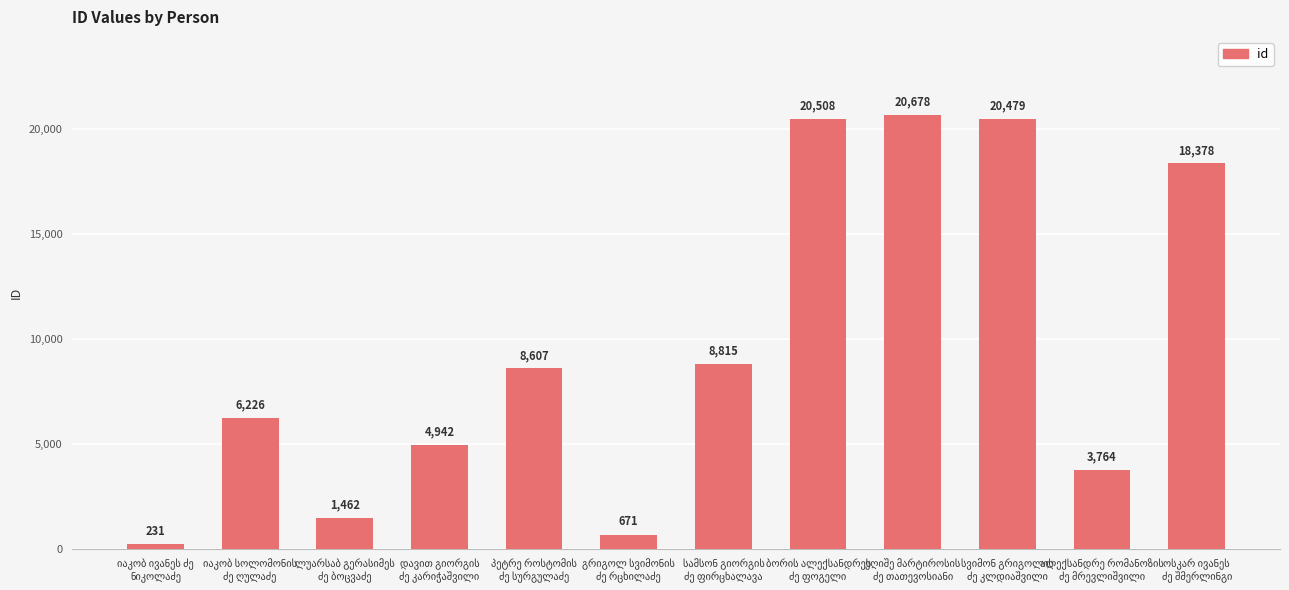

What is the difference between the maximum and minimum values?

20447